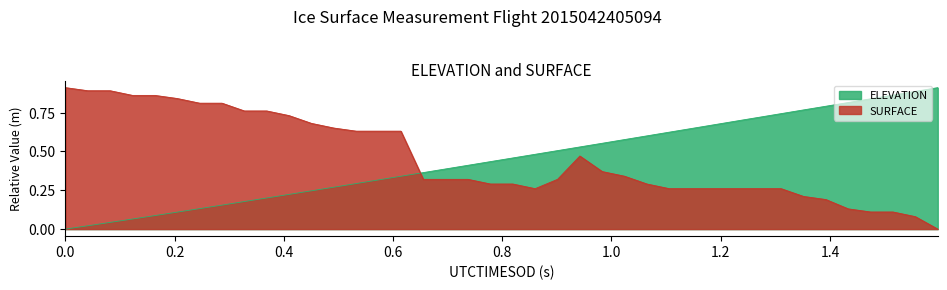

Which series has the largest range (max minus min)?

SURFACE